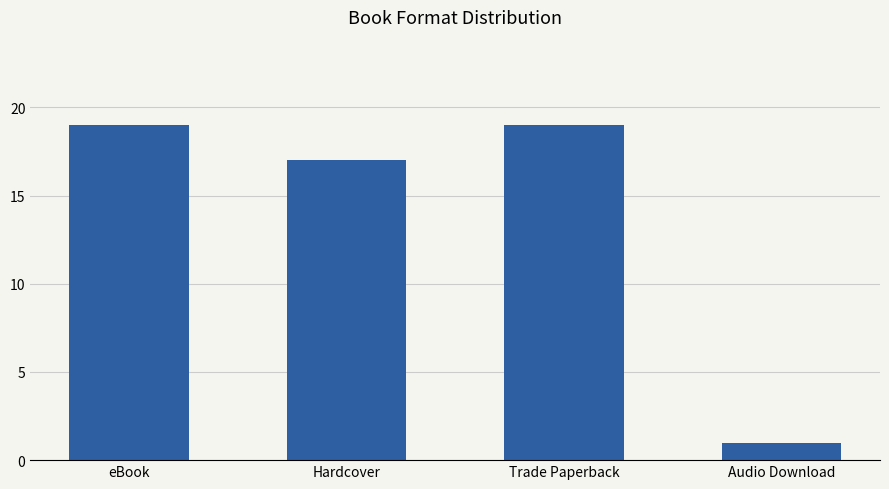

What is the value of the 1st bar from the left?

19